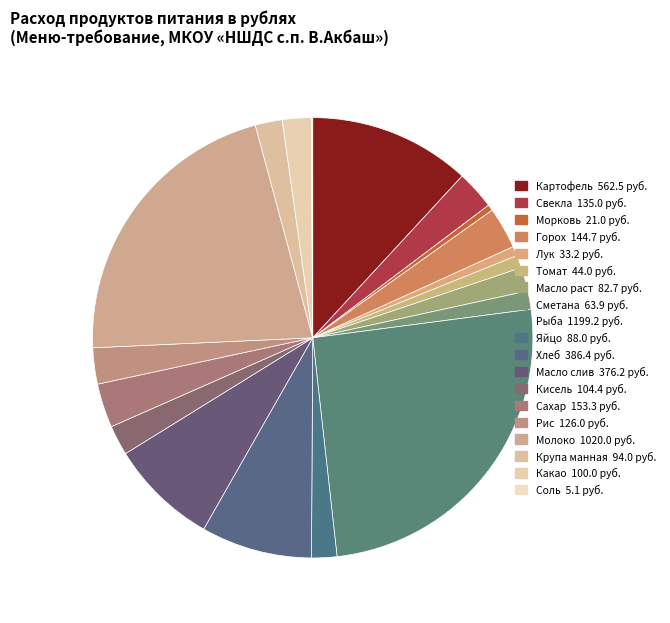

True or false: Соль accounts for 9% of the total.

False